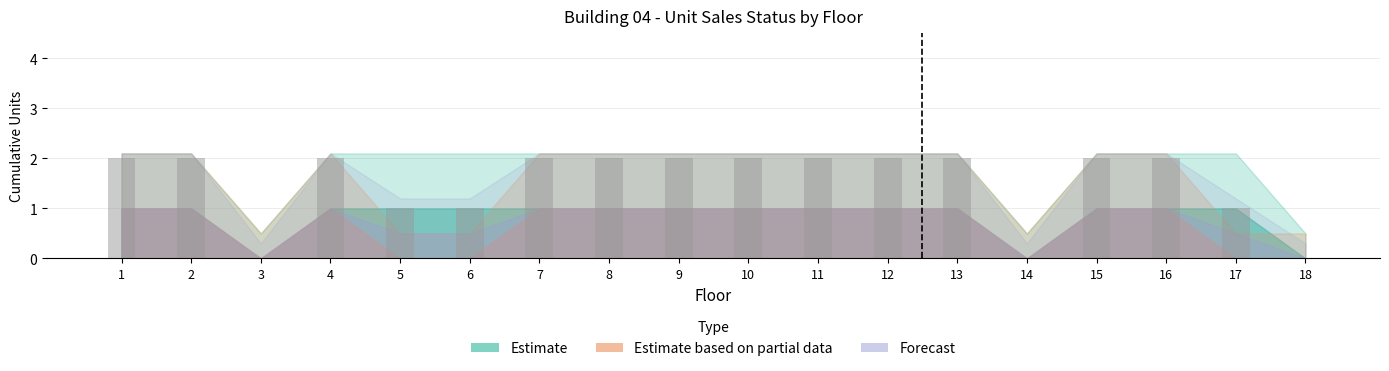

What is the sum of the values at 11 and 10?

4